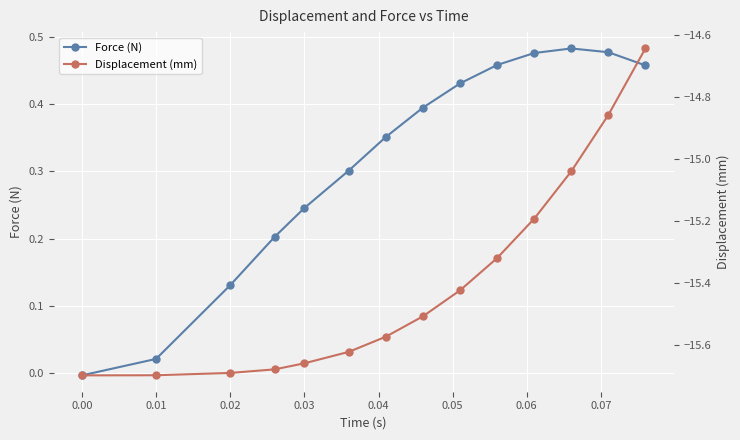

True or false: Force (N) has more than 2 points higher than both neighbors.

False